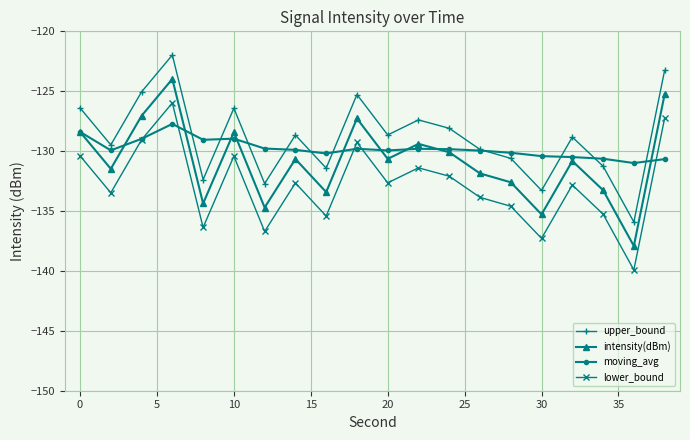

What is the value of the lower_bound point at the 20th from the left?

-127.3